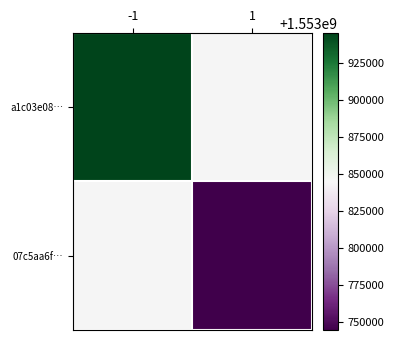

At which label does a1c03e08… reach its peak?

-1